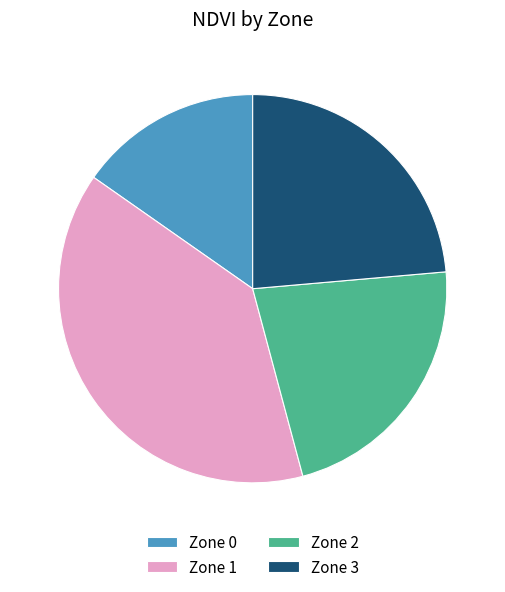

Combined, do Zone 1 and Zone 0 account for over 50%?

Yes